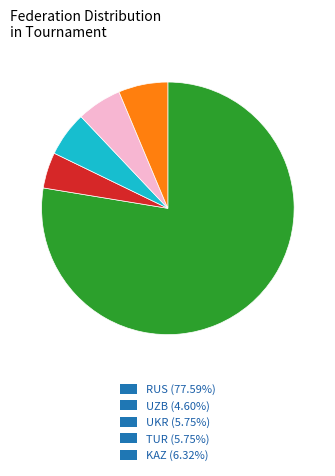

Count the number of slices in the pie.

5